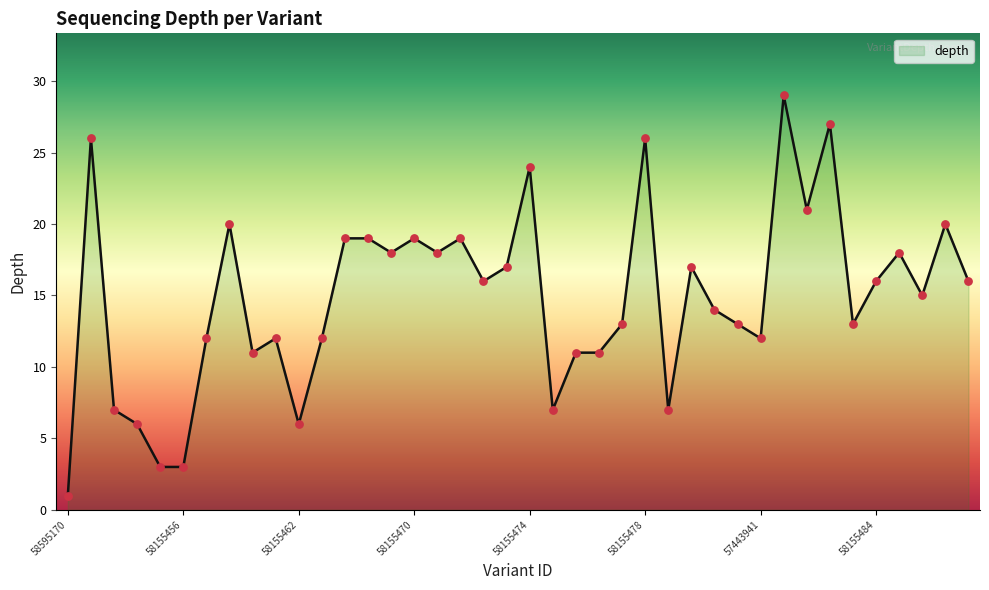

What is the maximum value shown in the chart?

29